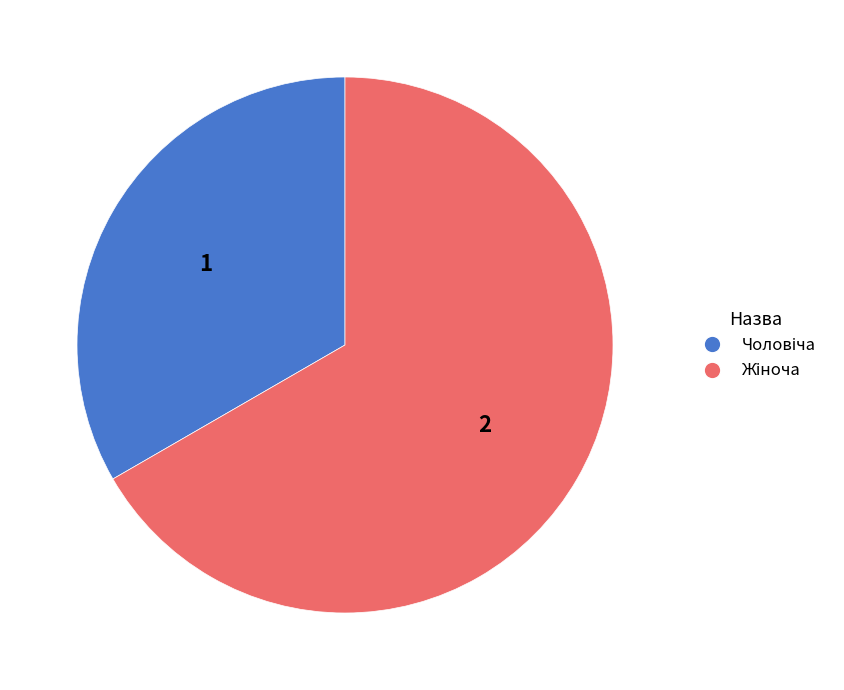

Is there any slice that represents more than half of the pie?

Yes